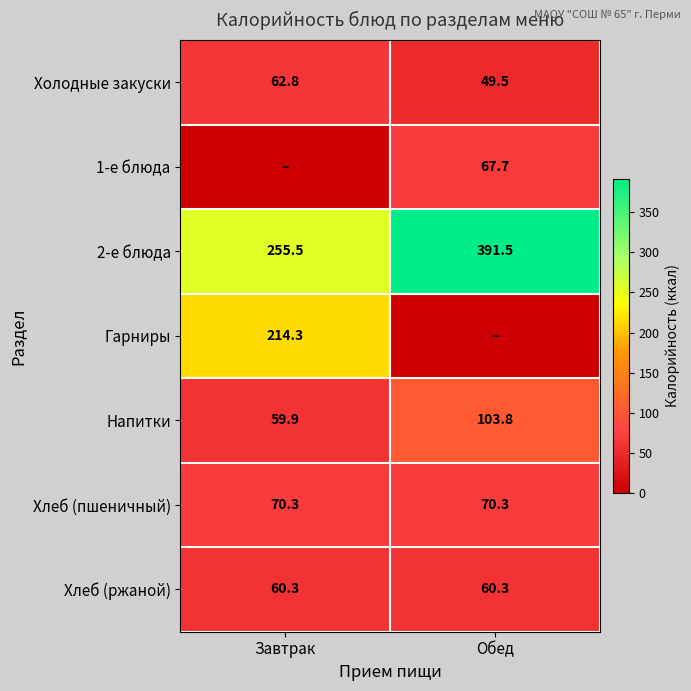

Rank the categories by 2-е блюда value from lowest to highest.

Завтрак, Обед